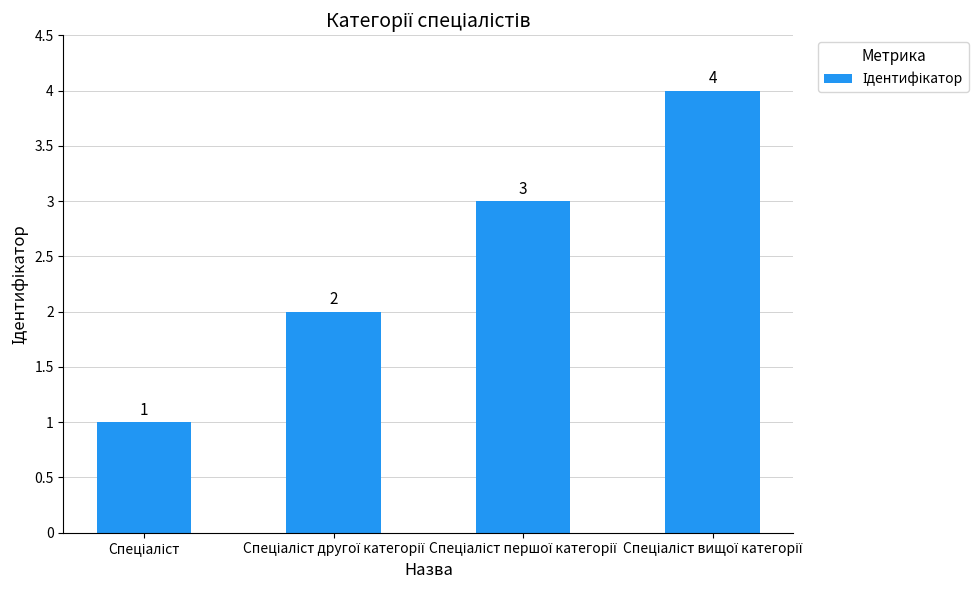

What is the value of the 3rd bar from the left?

3